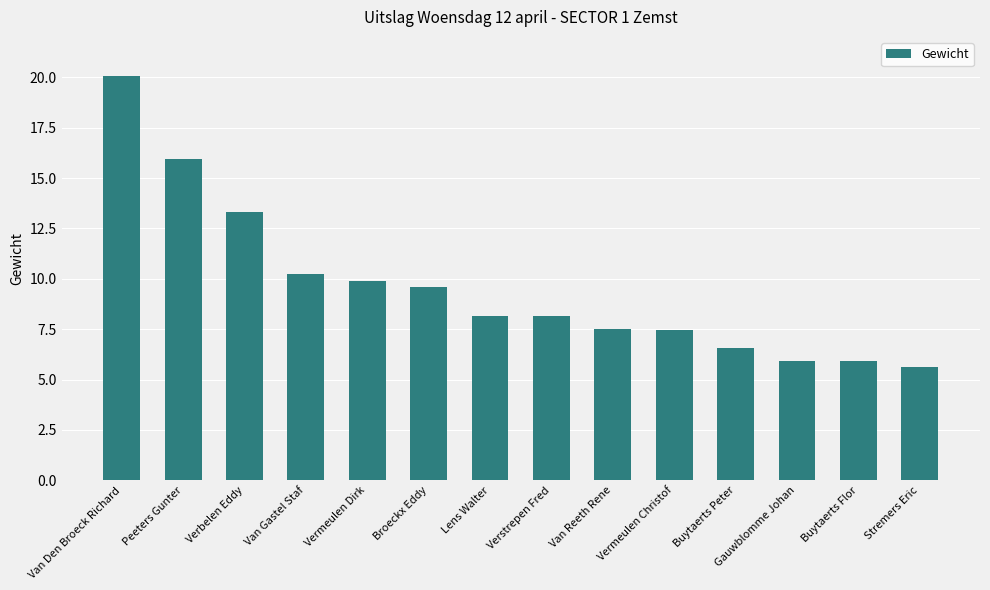

Approximately how many times larger is the value at Verstrepen Fred compared to Buytaerts Flor?

1.4